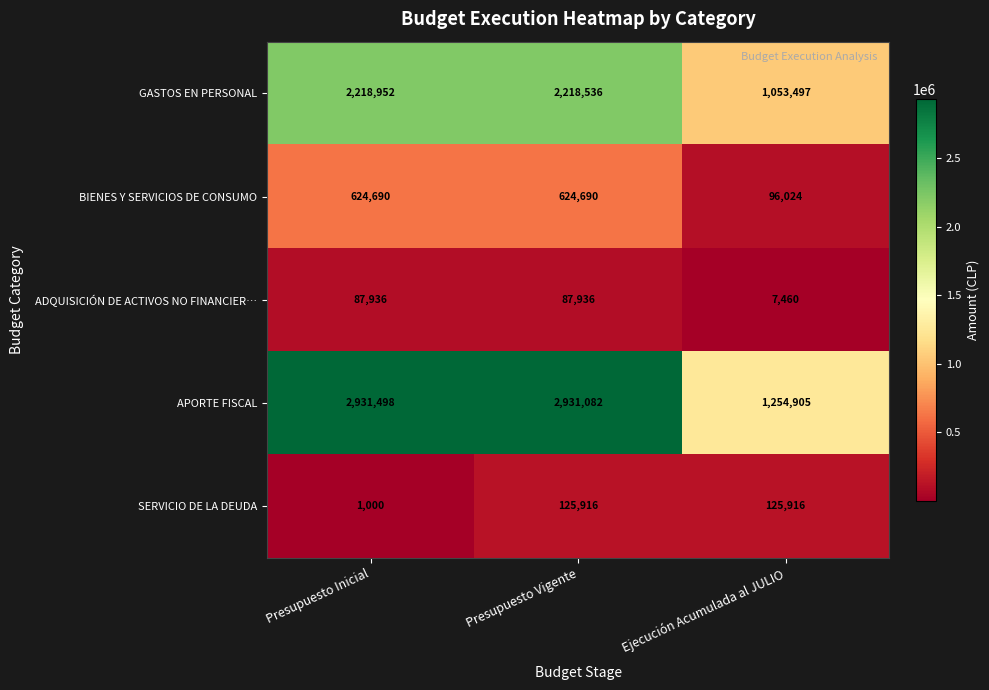

Reading left to right, list all the values displayed in this chart.

GASTOS EN PERSONAL: 2218952	2218536	1053497
BIENES Y SERVICIOS DE CONSUMO: 624690	624690	96024
ADQUISICIÓN DE ACTIVOS NO FINANCIER…: 87936	87936	7460
APORTE FISCAL: 2931498	2931082	1254905
SERVICIO DE LA DEUDA: 1000	125916	125916